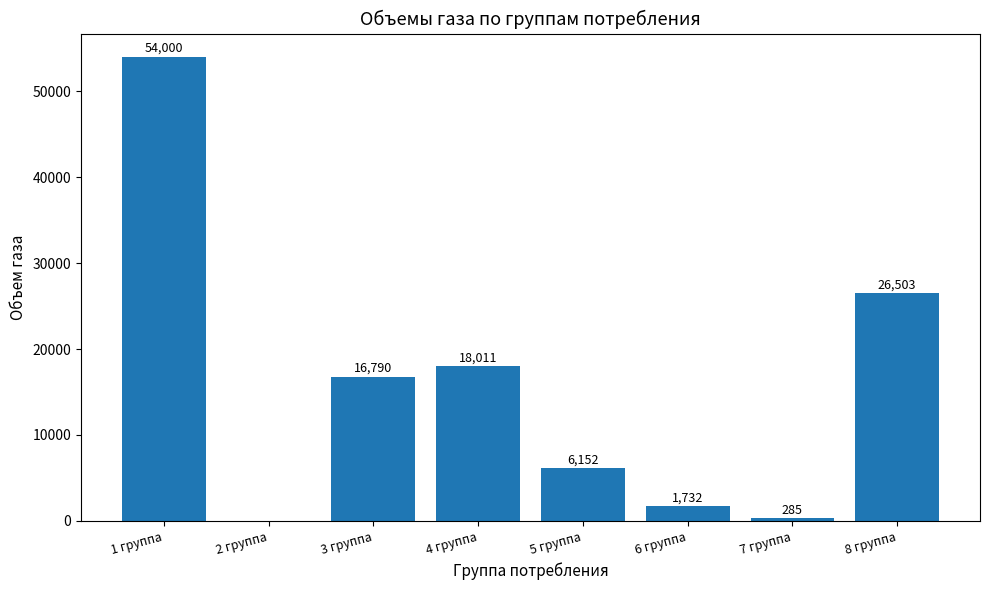

The value at 4 группа is 18011.3. True or false?

True